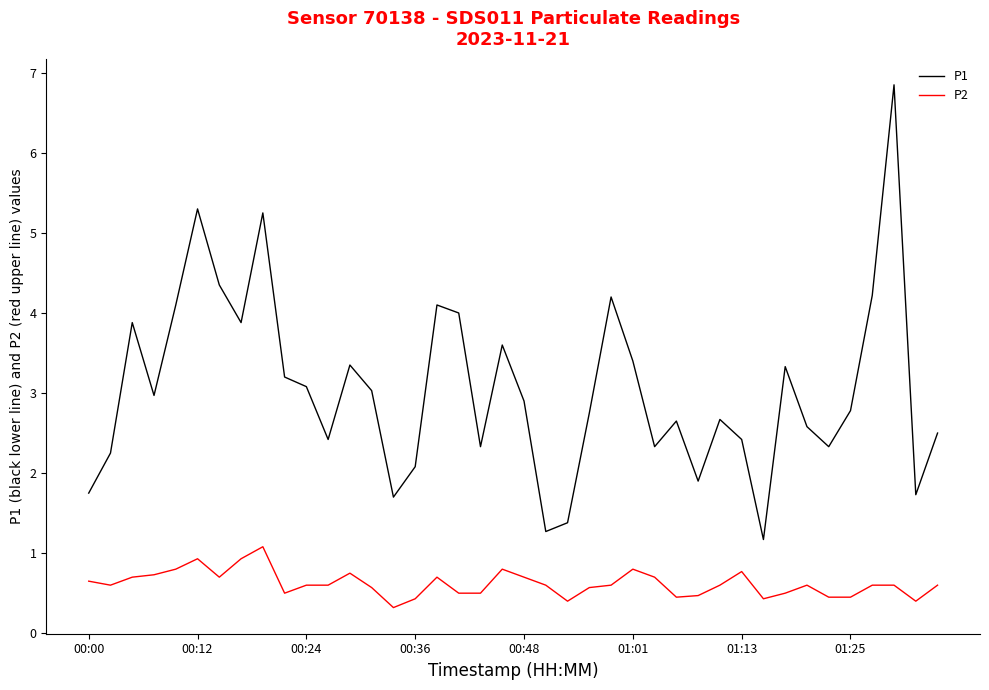

What is the minimum value for P1?

1.2